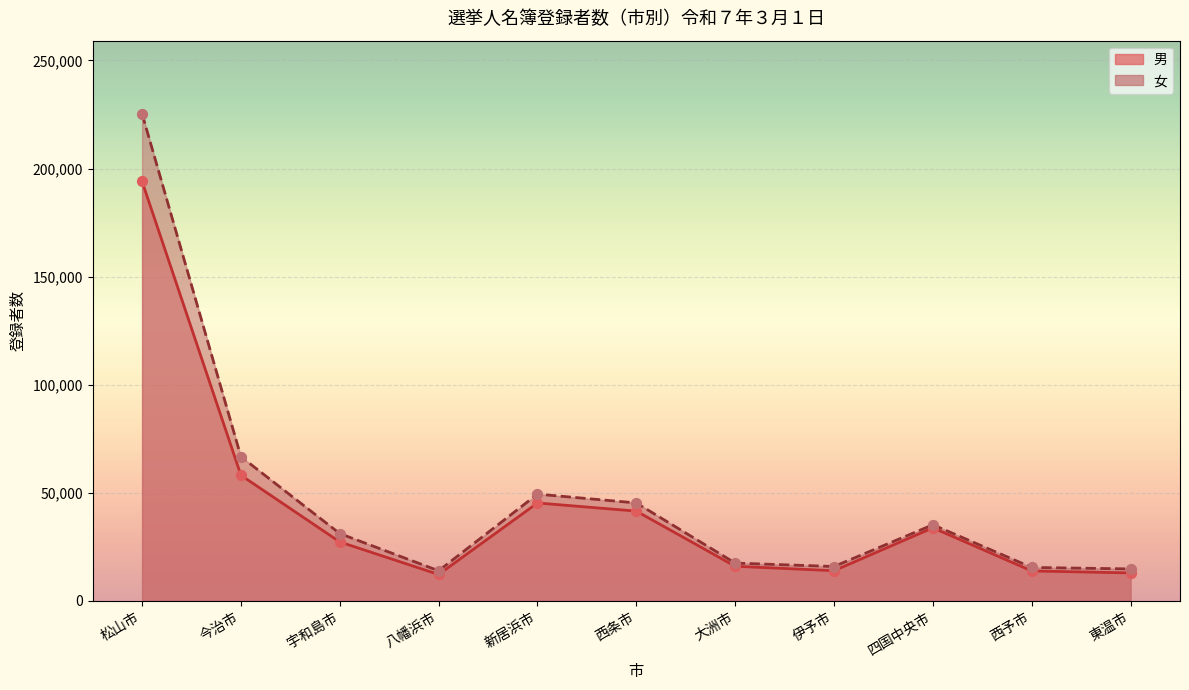

Which series reaches the minimum Y coordinate?

男